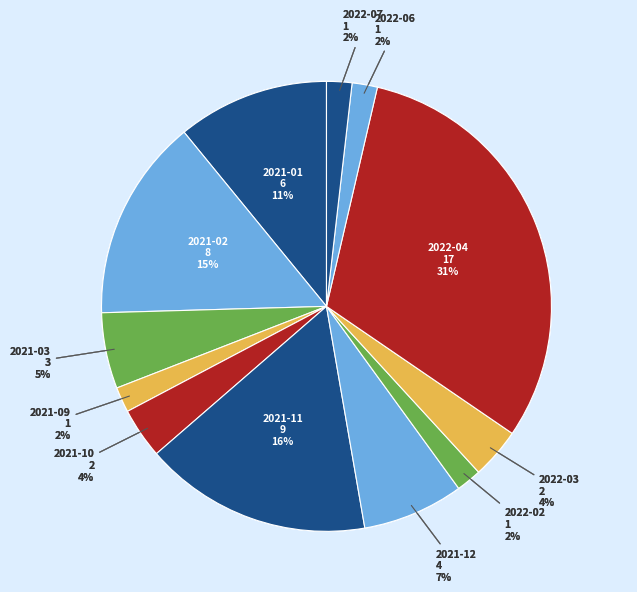

What is the largest slice in the pie chart?

2022-04